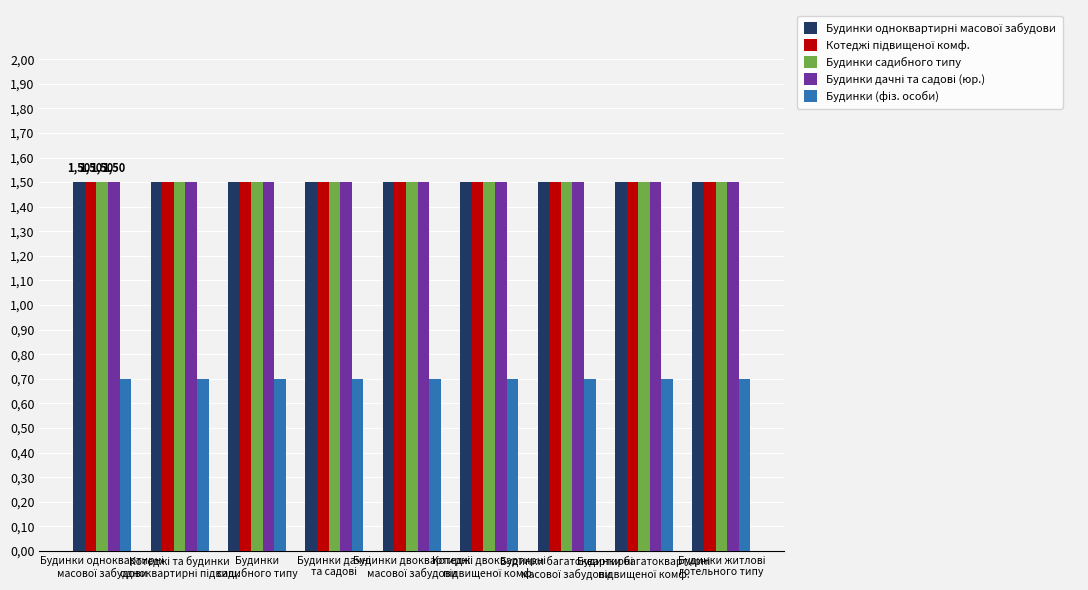

At Будинки одноквартирні
масової забудови, list the series in order from largest to smallest.

Будинки одноквартирні масової забудови, Котеджі підвищеної комф., Будинки садибного типу, Будинки дачні та садові (юр.), Будинки (фіз. особи)